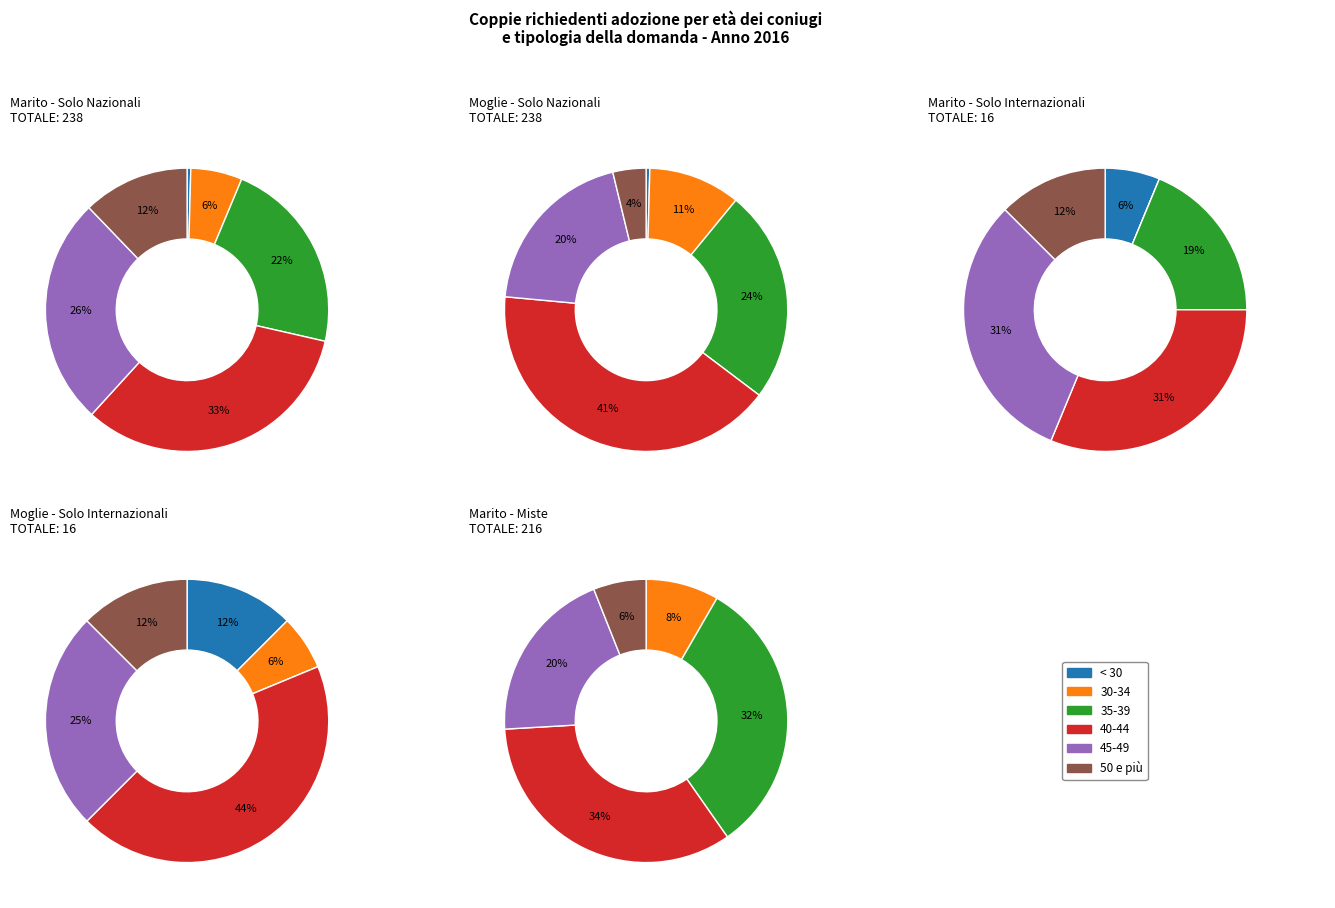

True or false: 50 e più accounts for 1% of the total.

False